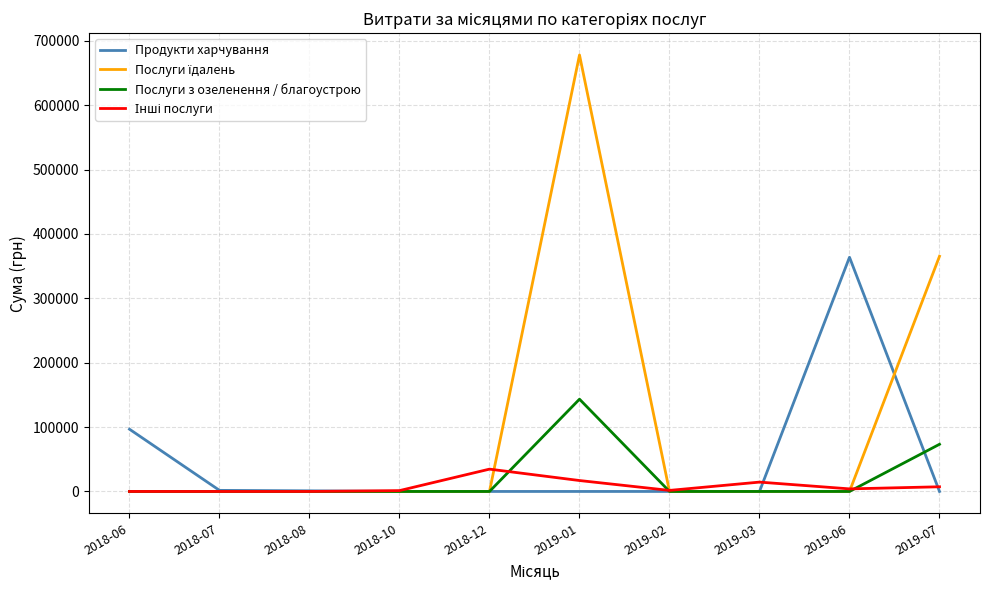

Count the number of categories in the chart.

10